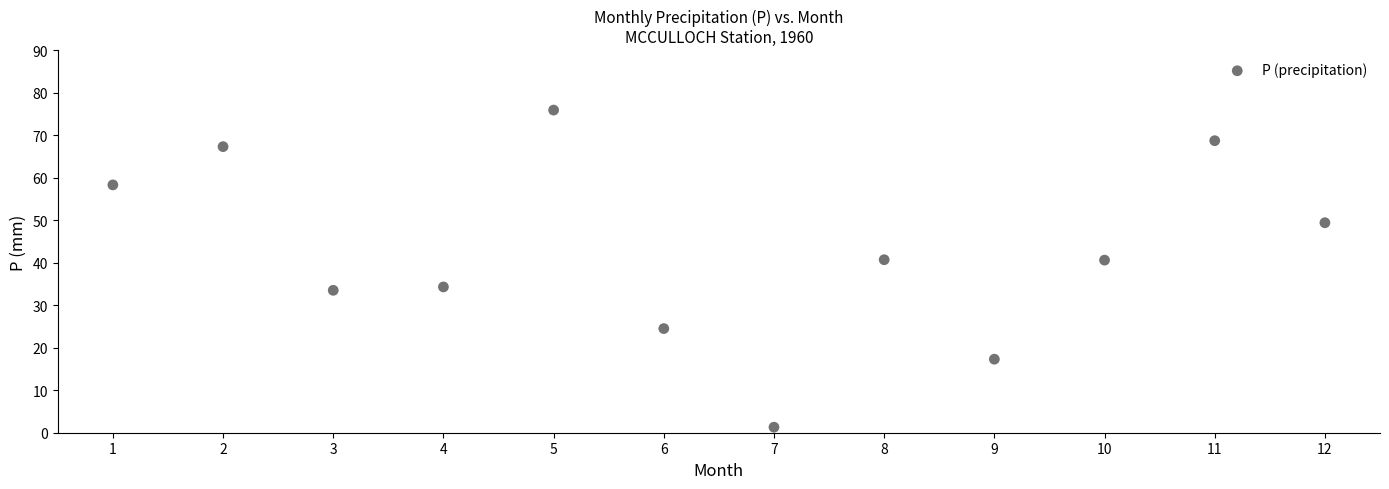

What is the range of Y values (max minus min)?

74.6